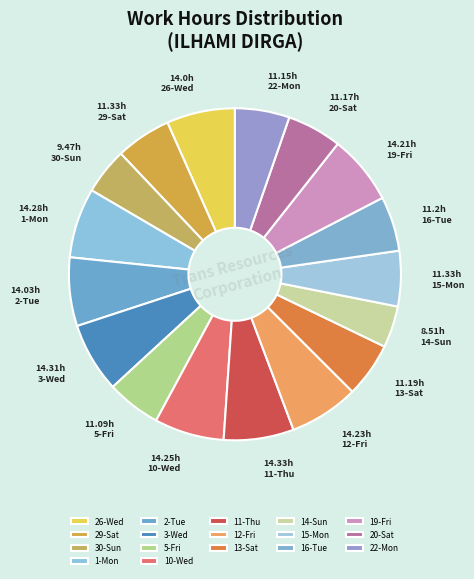

Between 5-Fri and 26-Wed, which is larger?

26-Wed